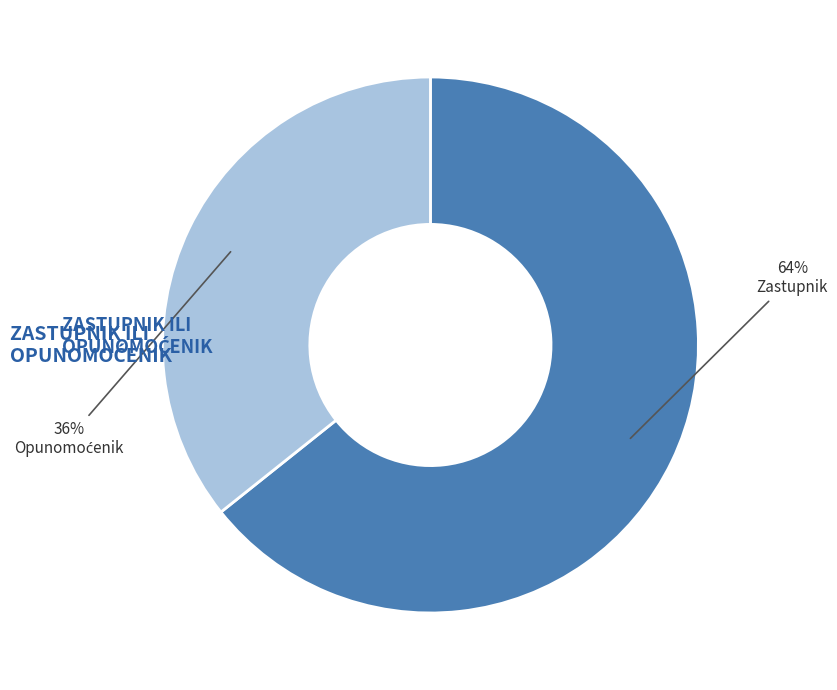

Is there any slice that represents more than half of the pie?

Yes